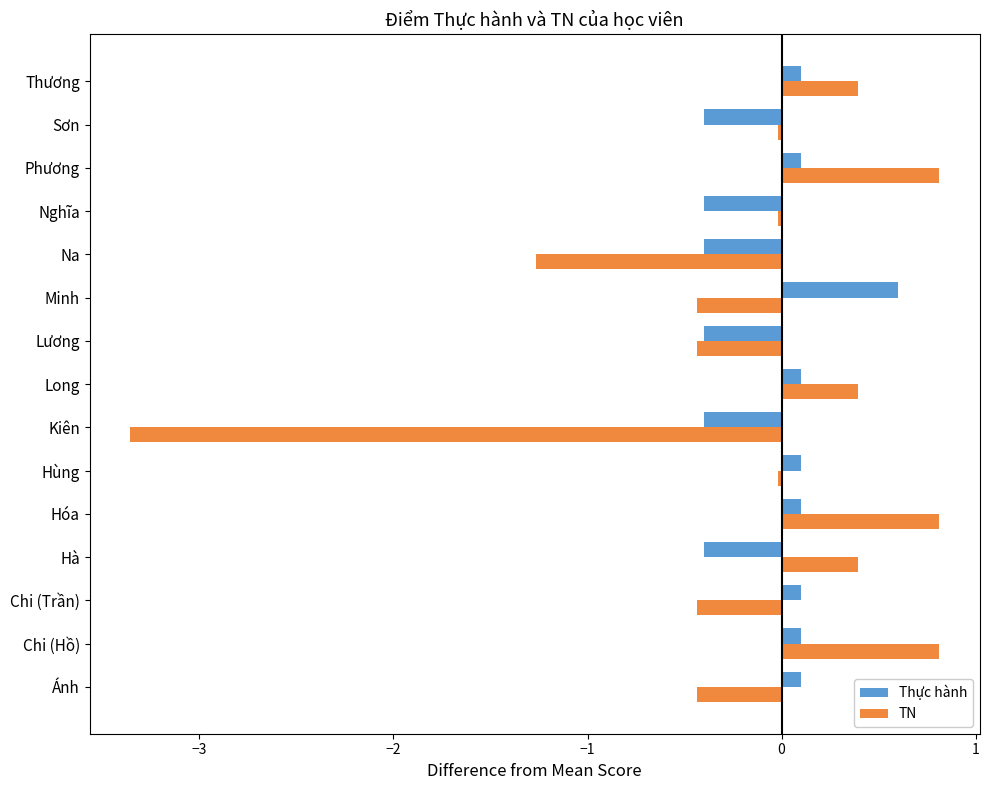

At which label is TN closest to -1?

Na